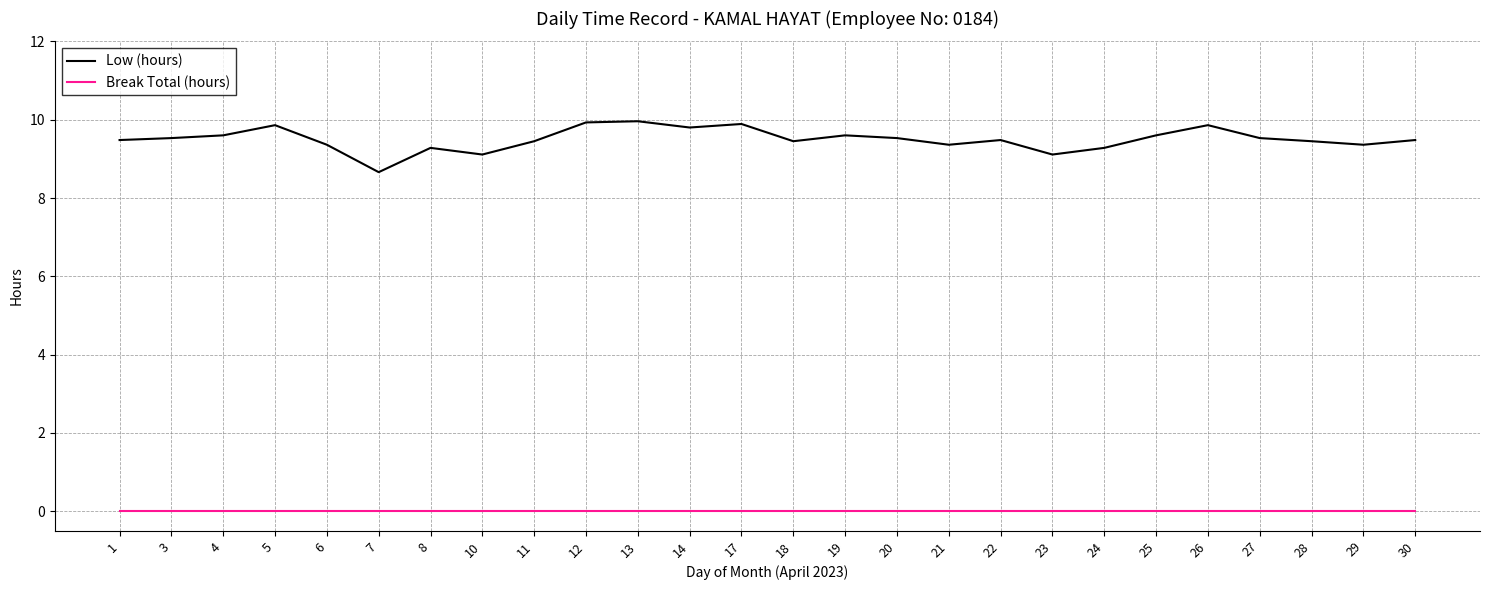

Does the chart have visible grid lines?

Yes